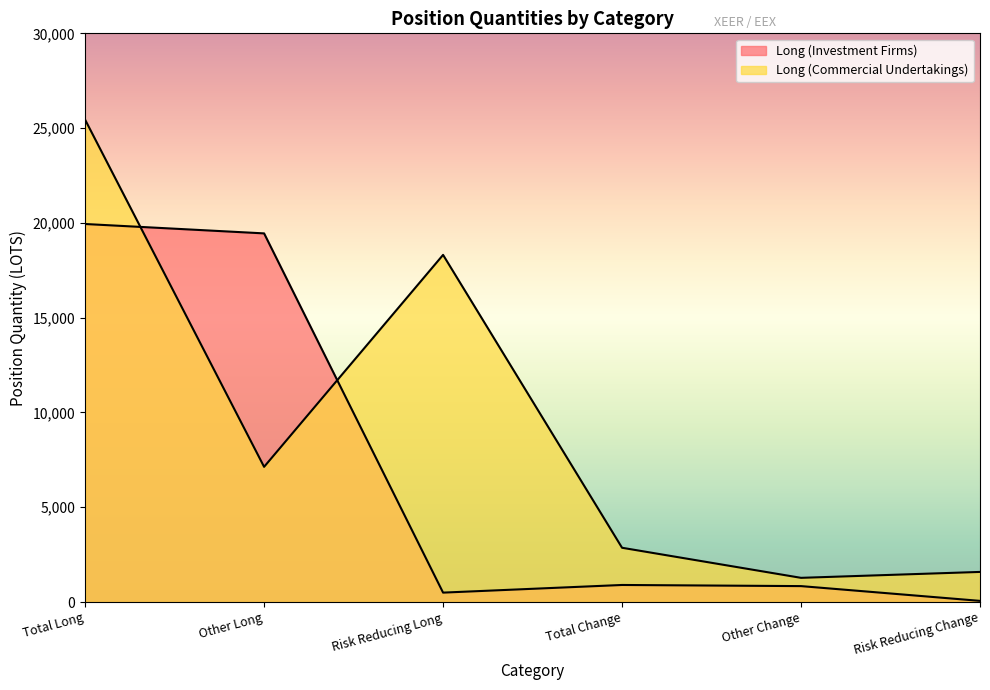

True or false: Long (Investment Firms) has a value of 20.3 at Risk Reducing Change.

False